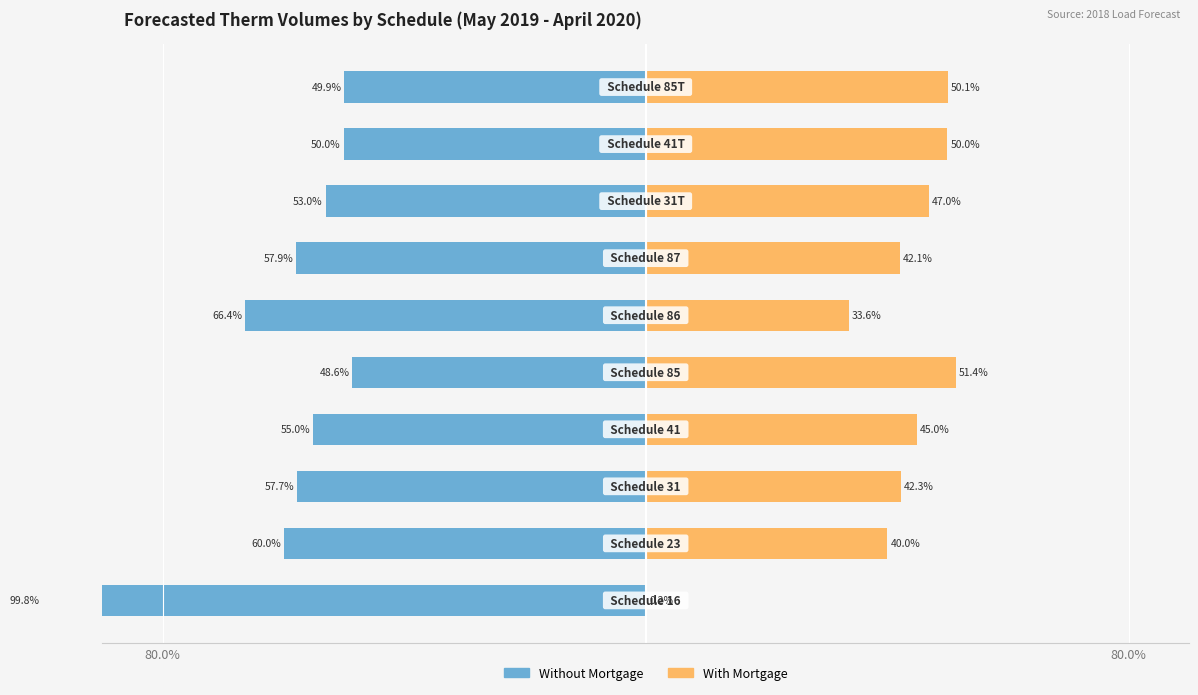

How many values in the With Mortgage series exceed 44?

5